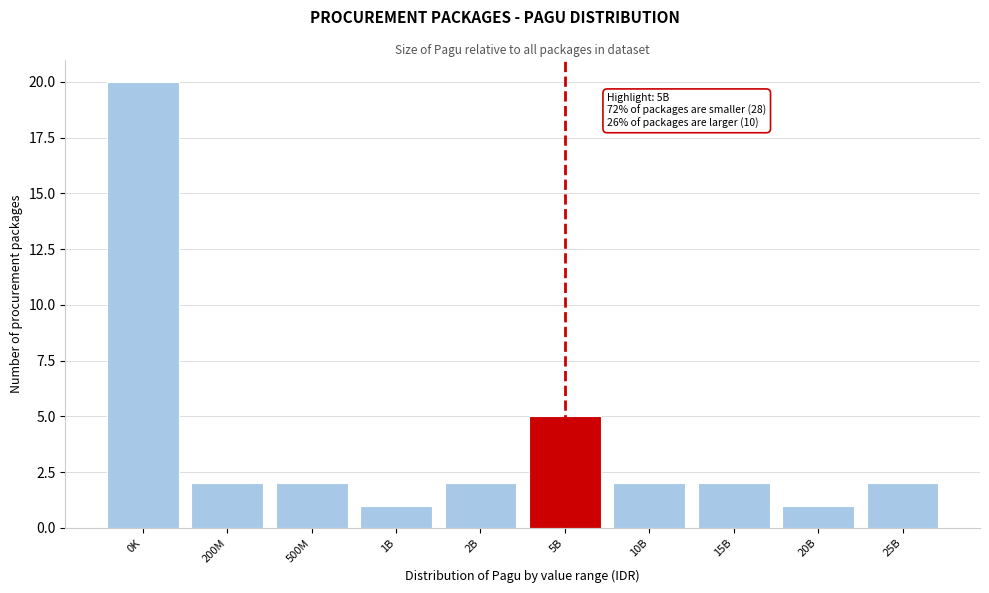

Reading right to left, transcribe all the data shown in this chart.

25B=2	20B=1	15B=2	10B=2	5B=5	2B=2	1B=1	500M=2	200M=2	0K=20